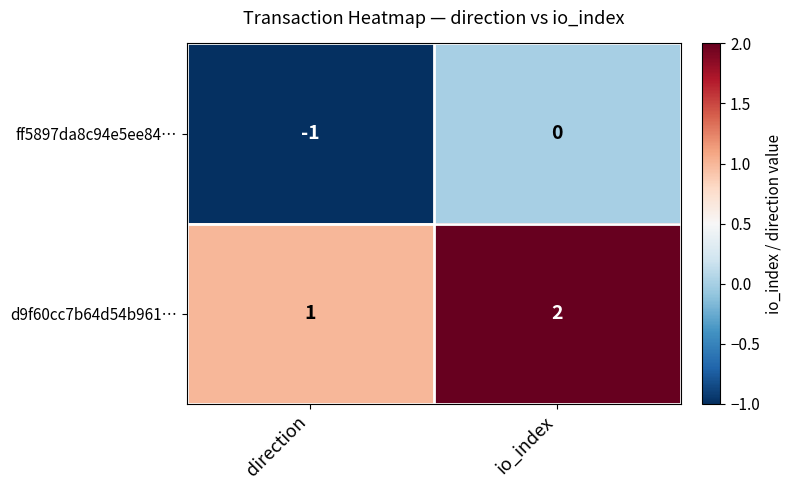

Reading left to right, extract all data points from this chart.

ff5897da8c94e5ee84…: -1	0
d9f60cc7b64d54b961…: 1	2